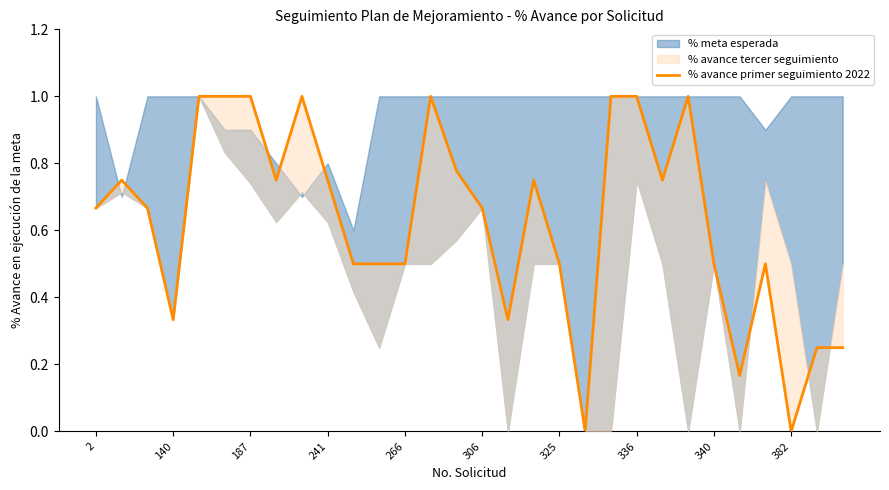

Where is the data nearest to the value 0?

19